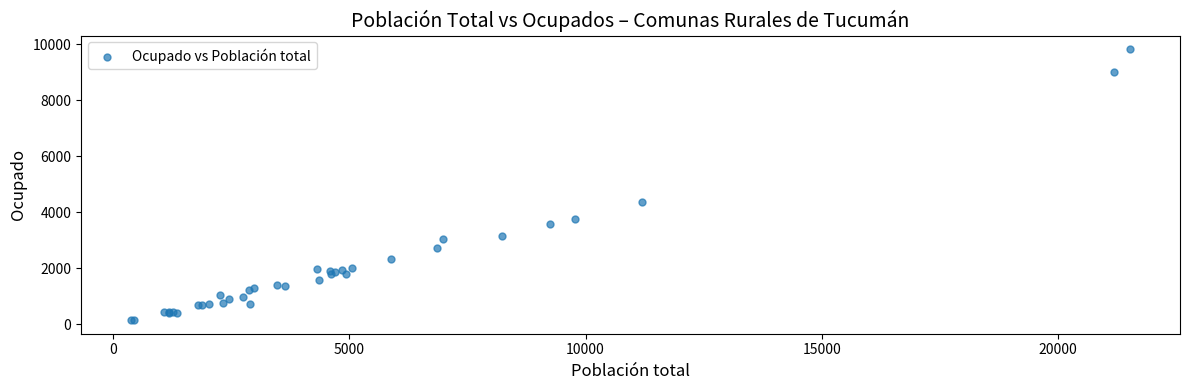

What Y value in the scatter plot is closest to 4982?

4369